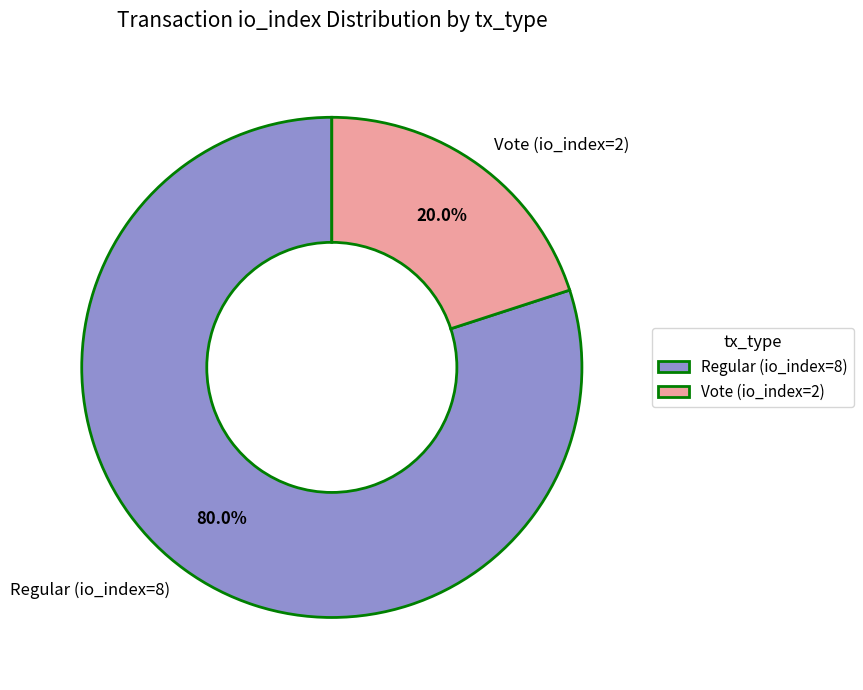

How many segments does this pie chart have?

2